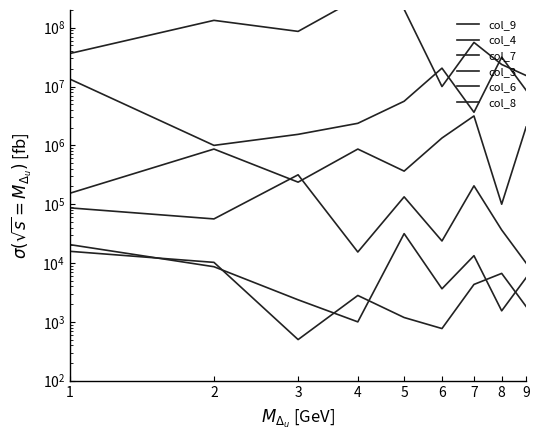

List the series in order of their peak value, lowest first.

col_8, col_6, col_3, col_7, col_4, col_9